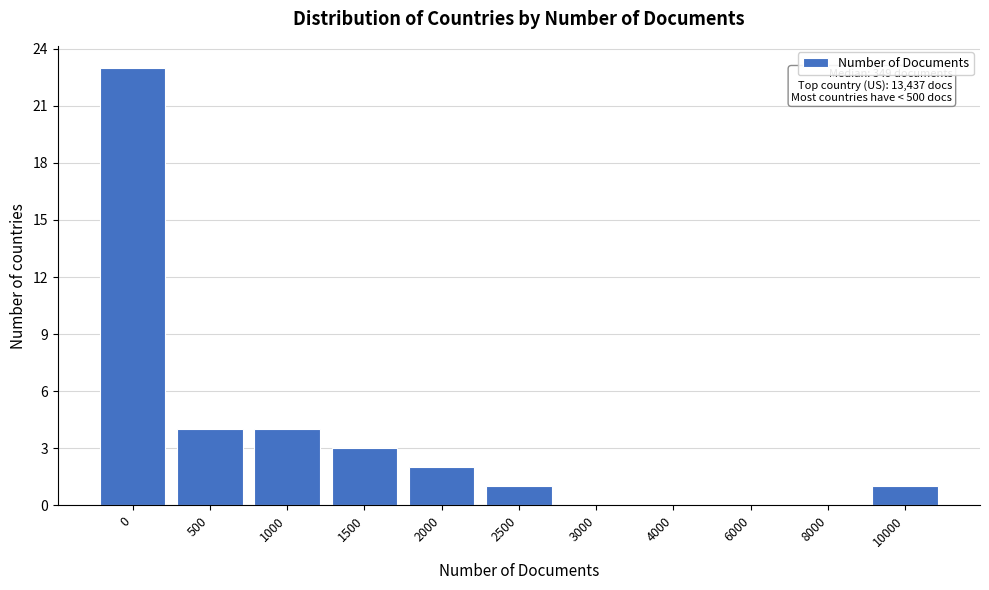

Reading left to right, list all the values displayed in this chart.

0=23	500=4	1000=4	1500=3	2000=2	2500=1	3000=0	4000=0	6000=0	8000=0	10000=1